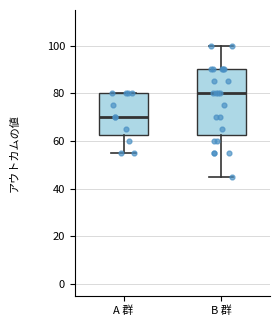

Reading left to right, read every box against the y-axis: the position of its median line, the range the box covers, and the ends of its whiskers. The values are not printed on the chart, so give them approximately, as read against the axis.

A 群: median 70, box 62 to 80, whiskers 56 to 80
B 群: median 80, box 62 to 90, whiskers 46 to 100